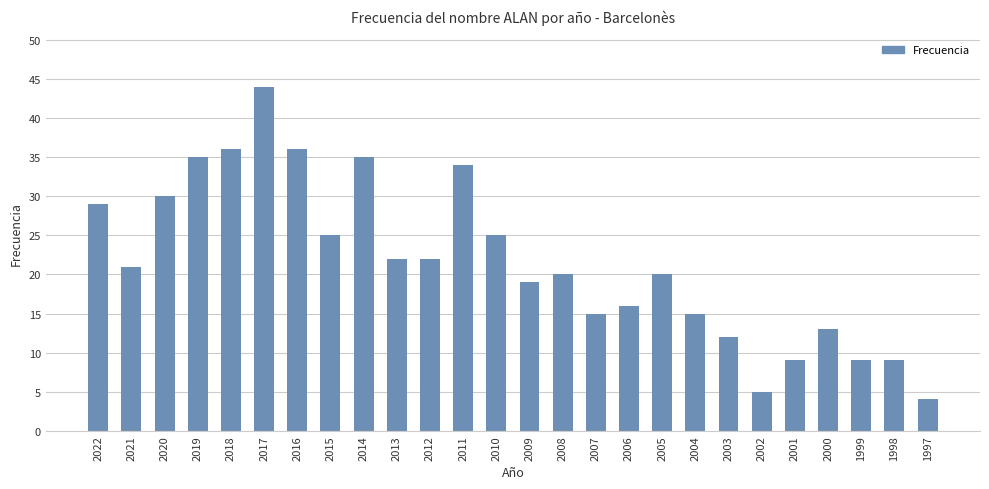

How many bars are there in total?

26